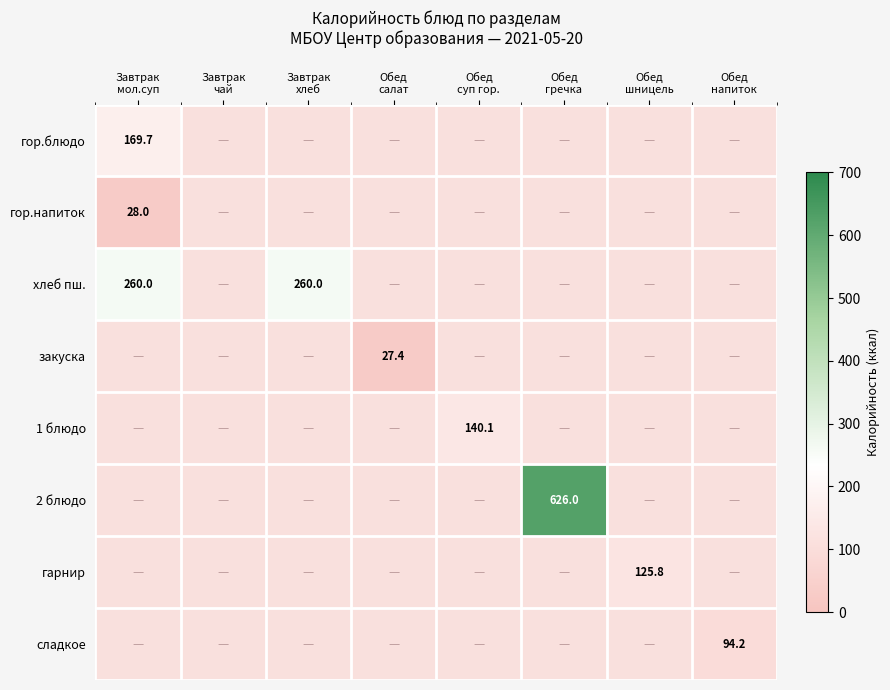

What is the maximum value shown in the chart?

626.0